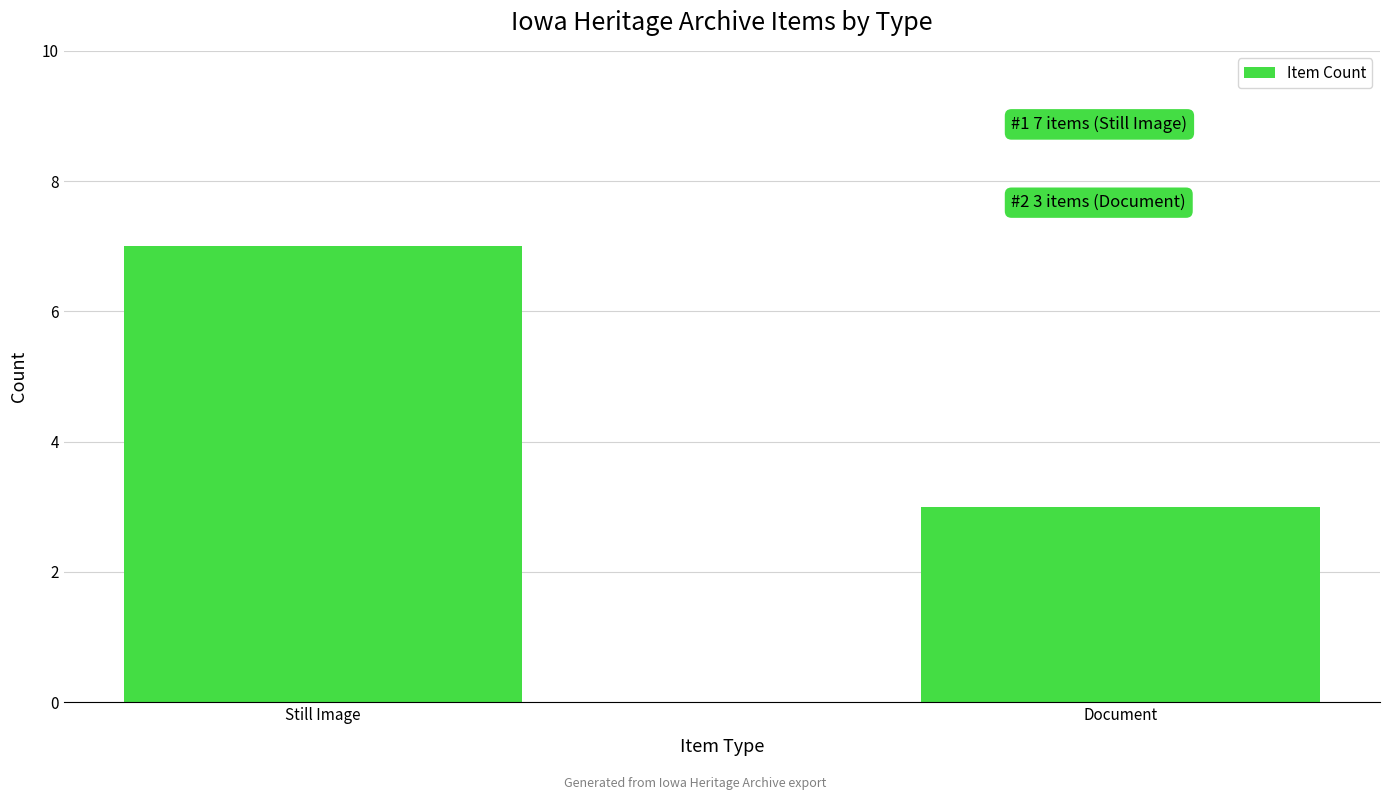

What is the value of the 1st bar from the left?

7